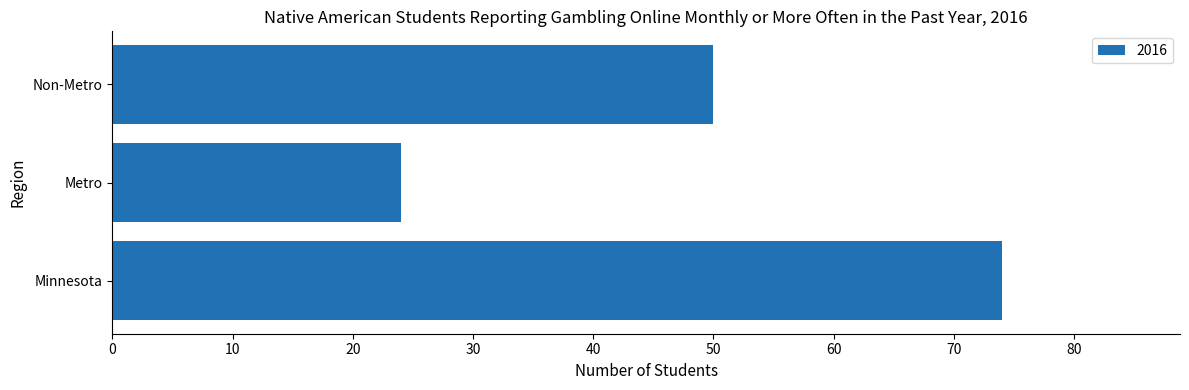

Are the bars grouped side by side (vs. stacked)?

No